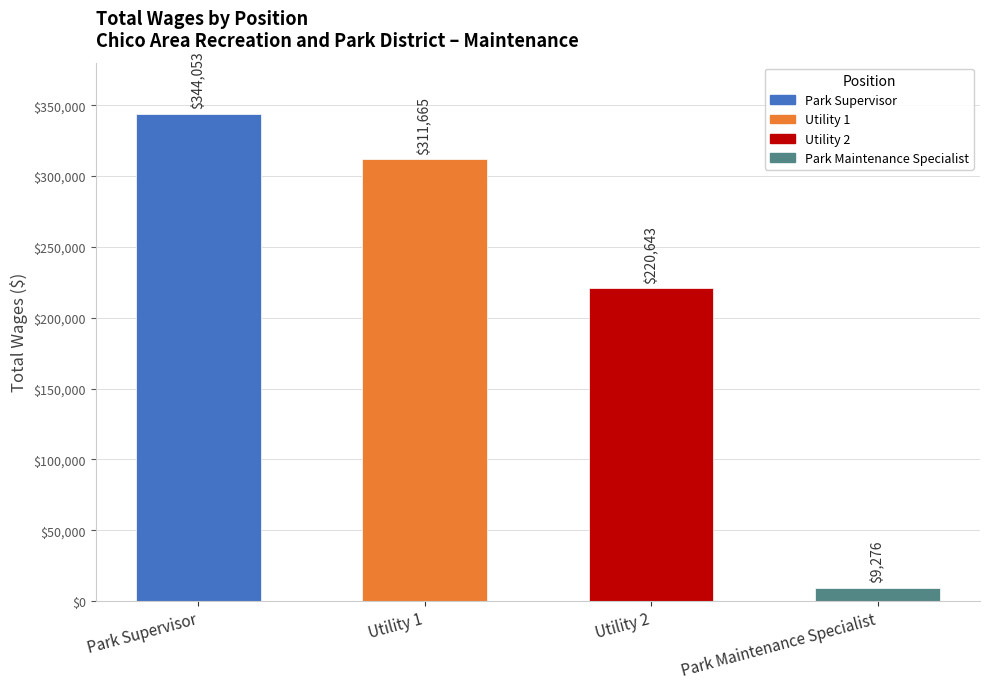

At which category does the chart reach its peak across all series?

Park Supervisor